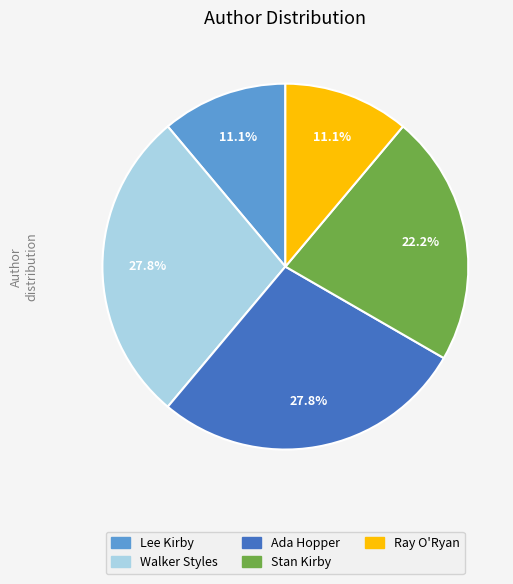

Does any single category account for the majority?

No